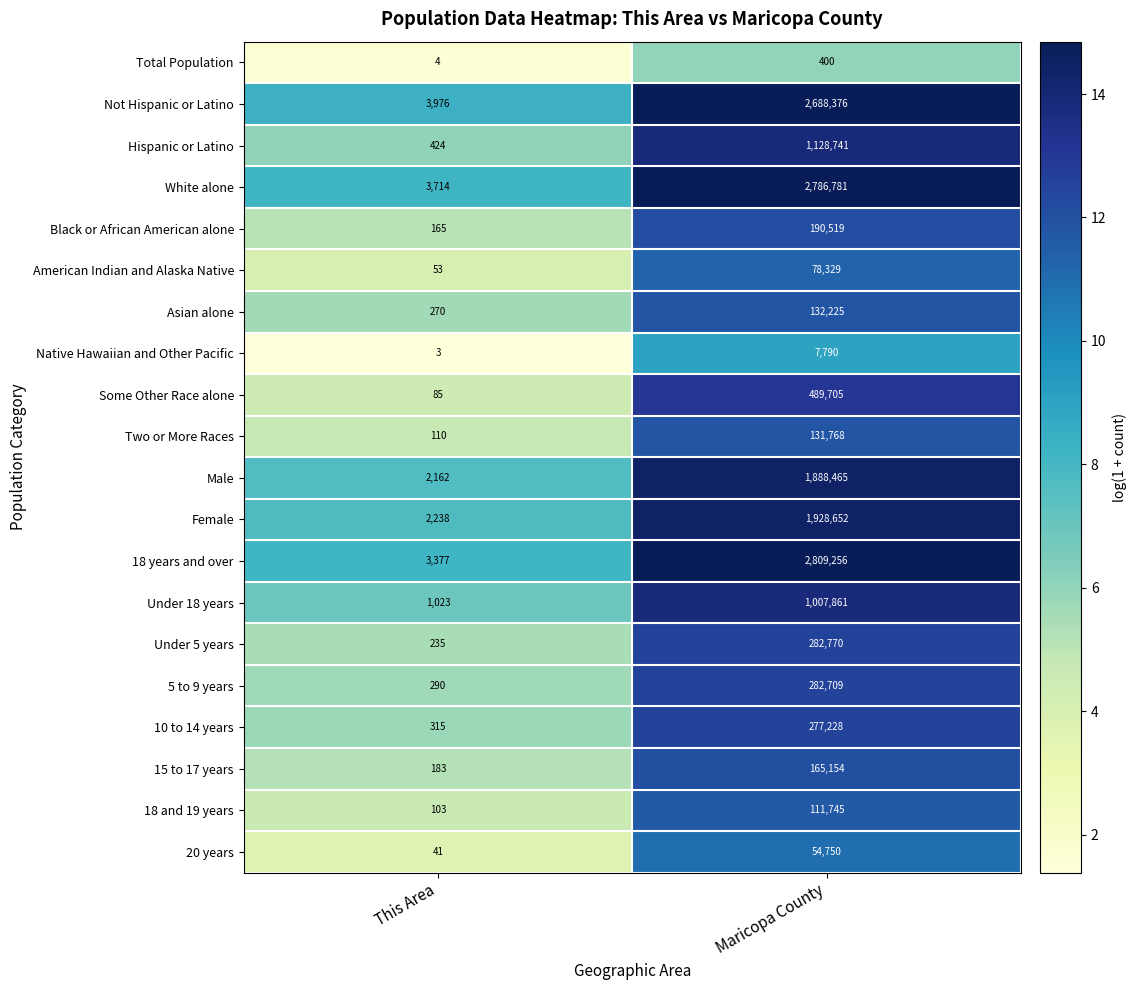

Which series has the largest total across all categories?

18 years and over